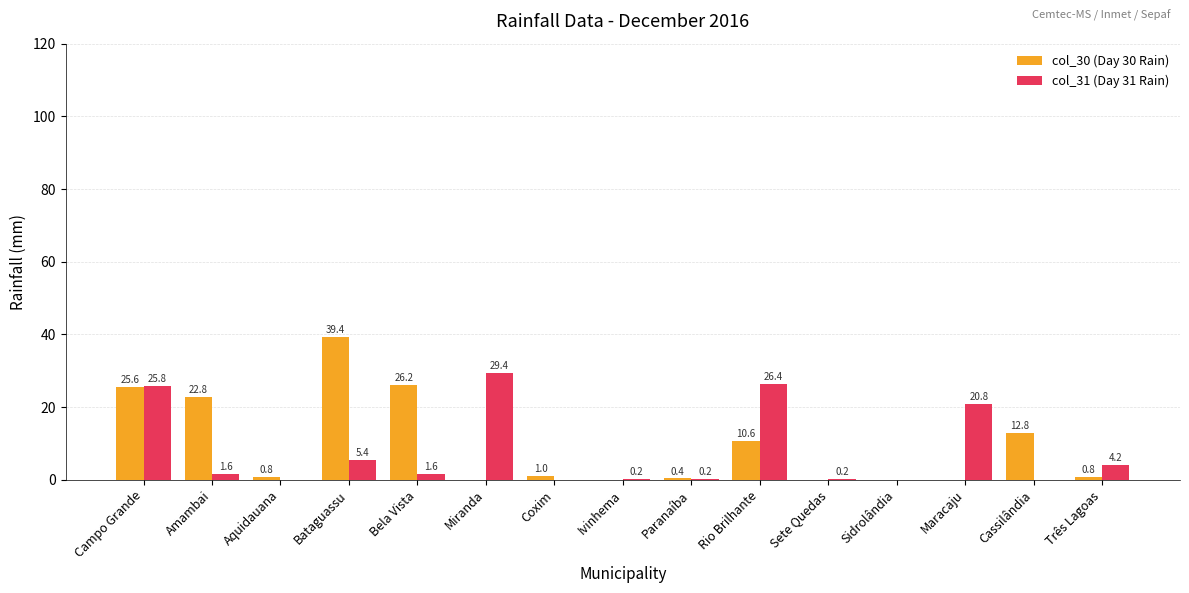

Which series has the largest total across all categories?

col_30 (Day 30 Rain)